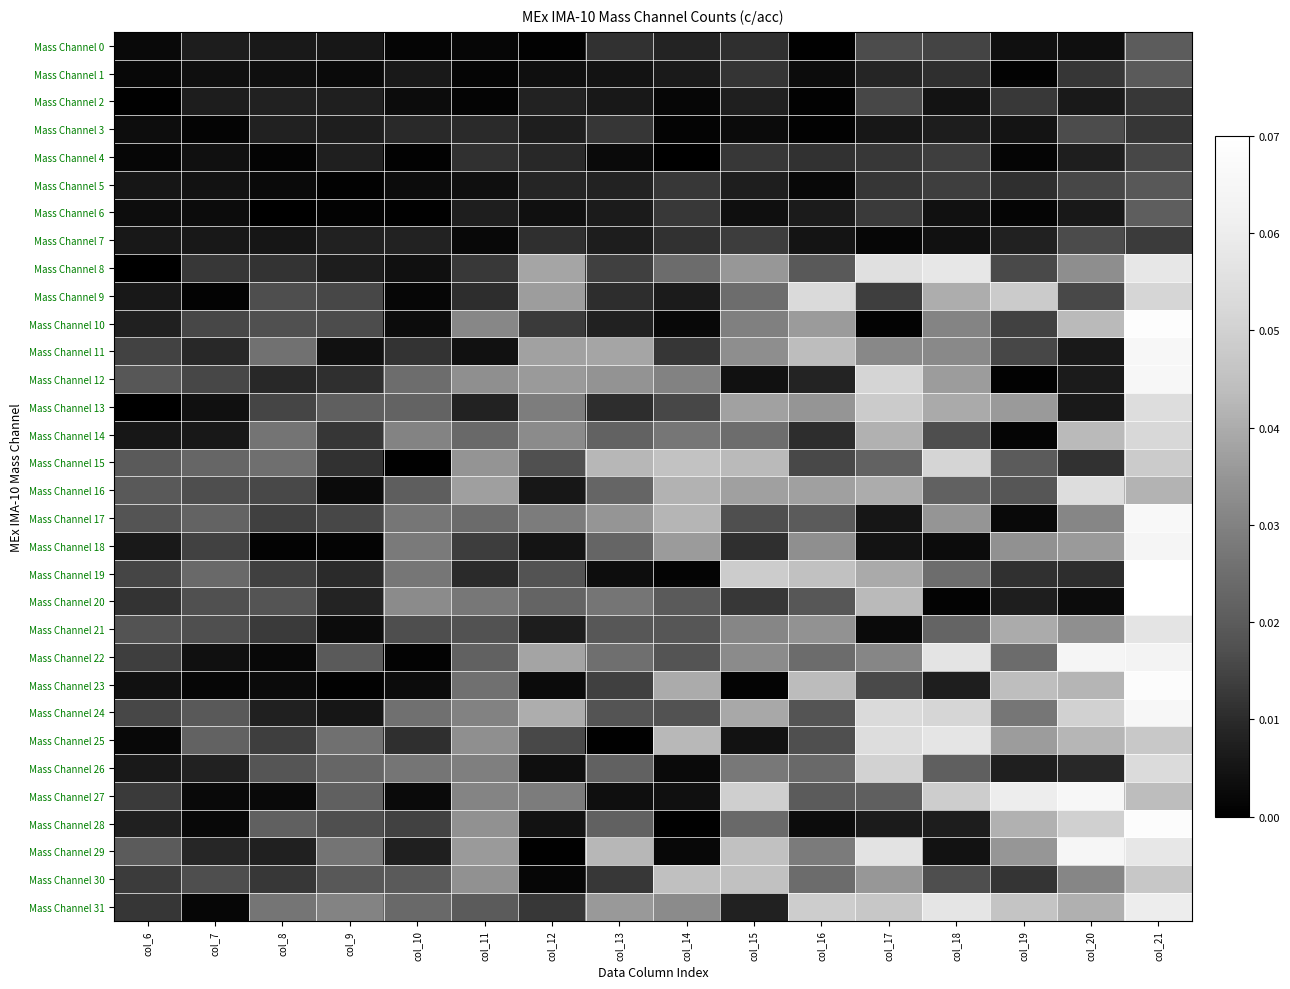

Reading left to right, extract all data points from this chart.

Mass Channel 0: col_6=0.0	col_7=0.0	col_8=0.0	col_9=0.0	col_10=0.0	col_11=0.0	col_12=0.0	col_13=0.0	col_14=0.0	col_15=0.0	col_16=0.0	col_17=0.0	col_18=0.0	col_19=0.0	col_20=0.0	col_21=0.0
Mass Channel 1: col_6=0.0	col_7=0.0	col_8=0.0	col_9=0.0	col_10=0.0	col_11=0.0	col_12=0.0	col_13=0.0	col_14=0.0	col_15=0.0	col_16=0.0	col_17=0.0	col_18=0.0	col_19=0.0	col_20=0.0	col_21=0.0
Mass Channel 2: col_6=0.0	col_7=0.0	col_8=0.0	col_9=0.0	col_10=0.0	col_11=0.0	col_12=0.0	col_13=0.0	col_14=0.0	col_15=0.0	col_16=0.0	col_17=0.0	col_18=0.0	col_19=0.0	col_20=0.0	col_21=0.0
Mass Channel 3: col_6=0.0	col_7=0.0	col_8=0.0	col_9=0.0	col_10=0.0	col_11=0.0	col_12=0.0	col_13=0.0	col_14=0.0	col_15=0.0	col_16=0.0	col_17=0.0	col_18=0.0	col_19=0.0	col_20=0.0	col_21=0.0
Mass Channel 4: col_6=0.0	col_7=0.0	col_8=0.0	col_9=0.0	col_10=0.0	col_11=0.0	col_12=0.0	col_13=0.0	col_14=0.0	col_15=0.0	col_16=0.0	col_17=0.0	col_18=0.0	col_19=0.0	col_20=0.0	col_21=0.0
Mass Channel 5: col_6=0.0	col_7=0.0	col_8=0.0	col_9=0.0	col_10=0.0	col_11=0.0	col_12=0.0	col_13=0.0	col_14=0.0	col_15=0.0	col_16=0.0	col_17=0.0	col_18=0.0	col_19=0.0	col_20=0.0	col_21=0.0
Mass Channel 6: col_6=0.0	col_7=0.0	col_8=0.0	col_9=0.0	col_10=0.0	col_11=0.0	col_12=0.0	col_13=0.0	col_14=0.0	col_15=0.0	col_16=0.0	col_17=0.0	col_18=0.0	col_19=0.0	col_20=0.0	col_21=0.0
Mass Channel 7: col_6=0.0	col_7=0.0	col_8=0.0	col_9=0.0	col_10=0.0	col_11=0.0	col_12=0.0	col_13=0.0	col_14=0.0	col_15=0.0	col_16=0.0	col_17=0.0	col_18=0.0	col_19=0.0	col_20=0.0	col_21=0.0
Mass Channel 8: col_6=0.0	col_7=0.0	col_8=0.0	col_9=0.0	col_10=0.0	col_11=0.0	col_12=0.0	col_13=0.0	col_14=0.0	col_15=0.0	col_16=0.0	col_17=0.1	col_18=0.1	col_19=0.0	col_20=0.0	col_21=0.1
Mass Channel 9: col_6=0.0	col_7=0.0	col_8=0.0	col_9=0.0	col_10=0.0	col_11=0.0	col_12=0.0	col_13=0.0	col_14=0.0	col_15=0.0	col_16=0.1	col_17=0.0	col_18=0.0	col_19=0.0	col_20=0.0	col_21=0.1
Mass Channel 10: col_6=0.0	col_7=0.0	col_8=0.0	col_9=0.0	col_10=0.0	col_11=0.0	col_12=0.0	col_13=0.0	col_14=0.0	col_15=0.0	col_16=0.0	col_17=0.0	col_18=0.0	col_19=0.0	col_20=0.0	col_21=0.1
Mass Channel 11: col_6=0.0	col_7=0.0	col_8=0.0	col_9=0.0	col_10=0.0	col_11=0.0	col_12=0.0	col_13=0.0	col_14=0.0	col_15=0.0	col_16=0.0	col_17=0.0	col_18=0.0	col_19=0.0	col_20=0.0	col_21=0.1
Mass Channel 12: col_6=0.0	col_7=0.0	col_8=0.0	col_9=0.0	col_10=0.0	col_11=0.0	col_12=0.0	col_13=0.0	col_14=0.0	col_15=0.0	col_16=0.0	col_17=0.1	col_18=0.0	col_19=0.0	col_20=0.0	col_21=0.1
Mass Channel 13: col_6=0.0	col_7=0.0	col_8=0.0	col_9=0.0	col_10=0.0	col_11=0.0	col_12=0.0	col_13=0.0	col_14=0.0	col_15=0.0	col_16=0.0	col_17=0.0	col_18=0.0	col_19=0.0	col_20=0.0	col_21=0.1
Mass Channel 14: col_6=0.0	col_7=0.0	col_8=0.0	col_9=0.0	col_10=0.0	col_11=0.0	col_12=0.0	col_13=0.0	col_14=0.0	col_15=0.0	col_16=0.0	col_17=0.0	col_18=0.0	col_19=0.0	col_20=0.0	col_21=0.1
Mass Channel 15: col_6=0.0	col_7=0.0	col_8=0.0	col_9=0.0	col_10=0.0	col_11=0.0	col_12=0.0	col_13=0.0	col_14=0.0	col_15=0.0	col_16=0.0	col_17=0.0	col_18=0.1	col_19=0.0	col_20=0.0	col_21=0.0
Mass Channel 16: col_6=0.0	col_7=0.0	col_8=0.0	col_9=0.0	col_10=0.0	col_11=0.0	col_12=0.0	col_13=0.0	col_14=0.0	col_15=0.0	col_16=0.0	col_17=0.0	col_18=0.0	col_19=0.0	col_20=0.1	col_21=0.0
Mass Channel 17: col_6=0.0	col_7=0.0	col_8=0.0	col_9=0.0	col_10=0.0	col_11=0.0	col_12=0.0	col_13=0.0	col_14=0.0	col_15=0.0	col_16=0.0	col_17=0.0	col_18=0.0	col_19=0.0	col_20=0.0	col_21=0.1
Mass Channel 18: col_6=0.0	col_7=0.0	col_8=0.0	col_9=0.0	col_10=0.0	col_11=0.0	col_12=0.0	col_13=0.0	col_14=0.0	col_15=0.0	col_16=0.0	col_17=0.0	col_18=0.0	col_19=0.0	col_20=0.0	col_21=0.1
Mass Channel 19: col_6=0.0	col_7=0.0	col_8=0.0	col_9=0.0	col_10=0.0	col_11=0.0	col_12=0.0	col_13=0.0	col_14=0.0	col_15=0.0	col_16=0.0	col_17=0.0	col_18=0.0	col_19=0.0	col_20=0.0	col_21=0.1
Mass Channel 20: col_6=0.0	col_7=0.0	col_8=0.0	col_9=0.0	col_10=0.0	col_11=0.0	col_12=0.0	col_13=0.0	col_14=0.0	col_15=0.0	col_16=0.0	col_17=0.0	col_18=0.0	col_19=0.0	col_20=0.0	col_21=0.1
Mass Channel 21: col_6=0.0	col_7=0.0	col_8=0.0	col_9=0.0	col_10=0.0	col_11=0.0	col_12=0.0	col_13=0.0	col_14=0.0	col_15=0.0	col_16=0.0	col_17=0.0	col_18=0.0	col_19=0.0	col_20=0.0	col_21=0.1
Mass Channel 22: col_6=0.0	col_7=0.0	col_8=0.0	col_9=0.0	col_10=0.0	col_11=0.0	col_12=0.0	col_13=0.0	col_14=0.0	col_15=0.0	col_16=0.0	col_17=0.0	col_18=0.1	col_19=0.0	col_20=0.1	col_21=0.1
Mass Channel 23: col_6=0.0	col_7=0.0	col_8=0.0	col_9=0.0	col_10=0.0	col_11=0.0	col_12=0.0	col_13=0.0	col_14=0.0	col_15=0.0	col_16=0.0	col_17=0.0	col_18=0.0	col_19=0.0	col_20=0.0	col_21=0.1
Mass Channel 24: col_6=0.0	col_7=0.0	col_8=0.0	col_9=0.0	col_10=0.0	col_11=0.0	col_12=0.0	col_13=0.0	col_14=0.0	col_15=0.0	col_16=0.0	col_17=0.1	col_18=0.1	col_19=0.0	col_20=0.1	col_21=0.1
Mass Channel 25: col_6=0.0	col_7=0.0	col_8=0.0	col_9=0.0	col_10=0.0	col_11=0.0	col_12=0.0	col_13=0.0	col_14=0.0	col_15=0.0	col_16=0.0	col_17=0.1	col_18=0.1	col_19=0.0	col_20=0.0	col_21=0.0
Mass Channel 26: col_6=0.0	col_7=0.0	col_8=0.0	col_9=0.0	col_10=0.0	col_11=0.0	col_12=0.0	col_13=0.0	col_14=0.0	col_15=0.0	col_16=0.0	col_17=0.1	col_18=0.0	col_19=0.0	col_20=0.0	col_21=0.1
Mass Channel 27: col_6=0.0	col_7=0.0	col_8=0.0	col_9=0.0	col_10=0.0	col_11=0.0	col_12=0.0	col_13=0.0	col_14=0.0	col_15=0.0	col_16=0.0	col_17=0.0	col_18=0.0	col_19=0.1	col_20=0.1	col_21=0.0
Mass Channel 28: col_6=0.0	col_7=0.0	col_8=0.0	col_9=0.0	col_10=0.0	col_11=0.0	col_12=0.0	col_13=0.0	col_14=0.0	col_15=0.0	col_16=0.0	col_17=0.0	col_18=0.0	col_19=0.0	col_20=0.0	col_21=0.1
Mass Channel 29: col_6=0.0	col_7=0.0	col_8=0.0	col_9=0.0	col_10=0.0	col_11=0.0	col_12=0.0	col_13=0.0	col_14=0.0	col_15=0.0	col_16=0.0	col_17=0.1	col_18=0.0	col_19=0.0	col_20=0.1	col_21=0.1
Mass Channel 30: col_6=0.0	col_7=0.0	col_8=0.0	col_9=0.0	col_10=0.0	col_11=0.0	col_12=0.0	col_13=0.0	col_14=0.0	col_15=0.0	col_16=0.0	col_17=0.0	col_18=0.0	col_19=0.0	col_20=0.0	col_21=0.0
Mass Channel 31: col_6=0.0	col_7=0.0	col_8=0.0	col_9=0.0	col_10=0.0	col_11=0.0	col_12=0.0	col_13=0.0	col_14=0.0	col_15=0.0	col_16=0.0	col_17=0.0	col_18=0.1	col_19=0.0	col_20=0.0	col_21=0.1